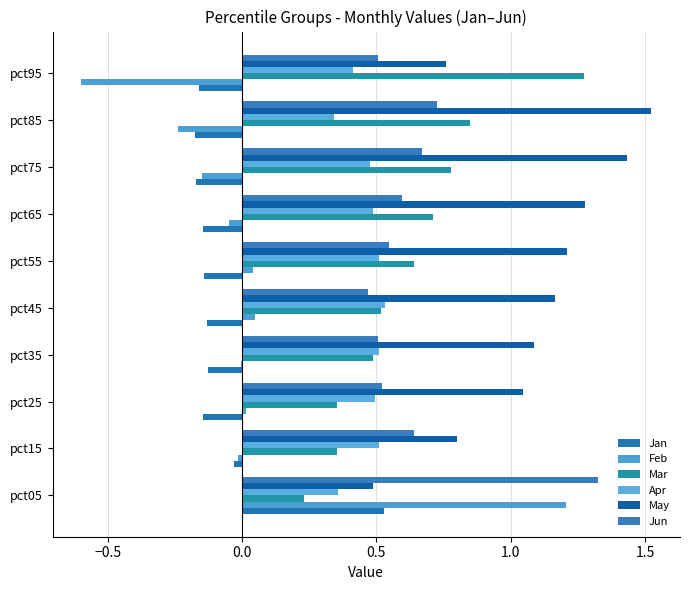

Reading left to right, what are all the values shown in this chart?

Jan: 0.5	-0.0	-0.1	-0.1	-0.1	-0.1	-0.1	-0.2	-0.2	-0.2
Feb: 1.2	-0.0	0.0	-0.0	0.0	0.0	-0.0	-0.1	-0.2	-0.6
Mar: 0.2	0.4	0.4	0.5	0.5	0.6	0.7	0.8	0.8	1.3
Apr: 0.4	0.5	0.5	0.5	0.5	0.5	0.5	0.5	0.3	0.4
May: 0.5	0.8	1.0	1.1	1.2	1.2	1.3	1.4	1.5	0.8
Jun: 1.3	0.6	0.5	0.5	0.5	0.5	0.6	0.7	0.7	0.5